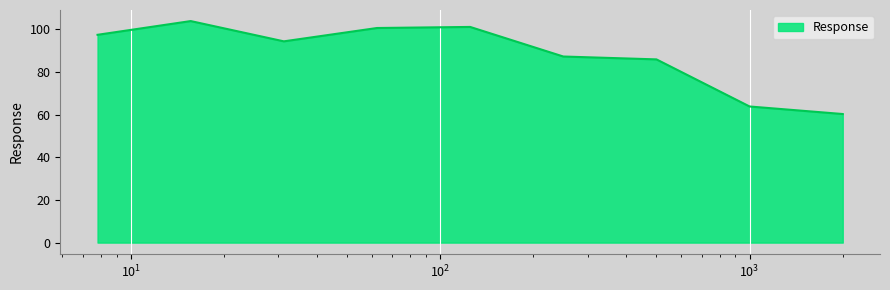

What is the difference between the second highest and second lowest values?

37.3